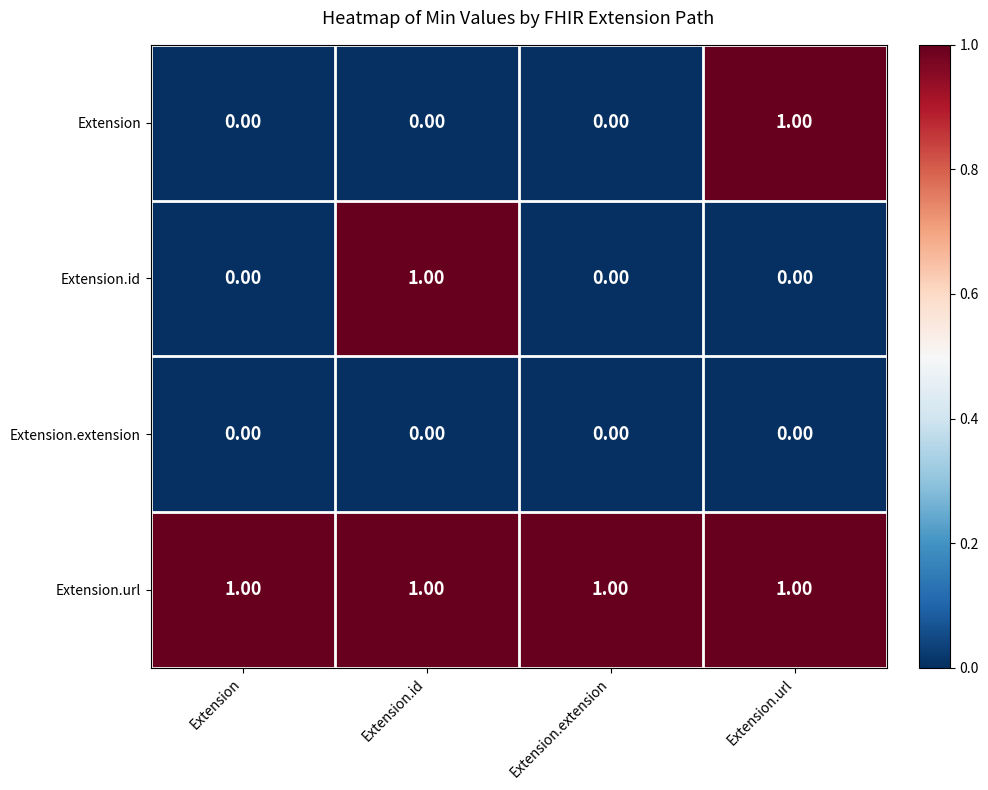

Which series changed the most between Extension.extension and Extension.url?

Extension